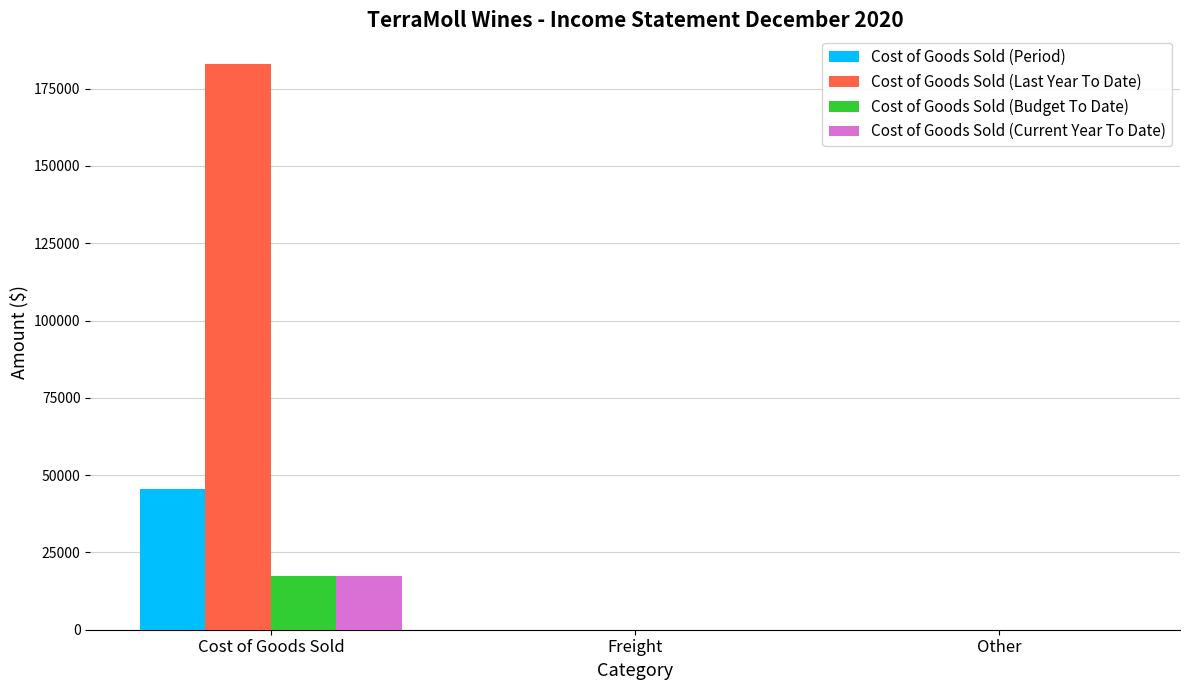

Which series has the largest range (max minus min)?

Cost of Goods Sold (Last Year To Date)